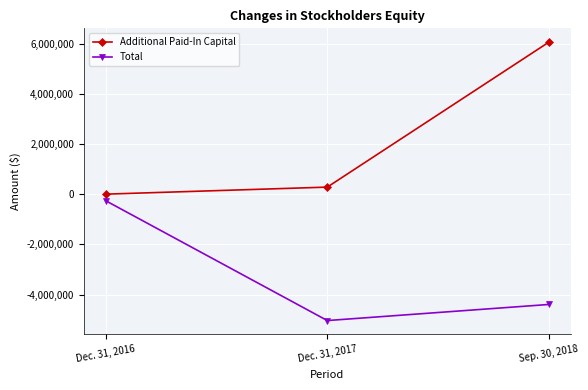

Reading left to right, what are all the values shown in this chart?

Additional Paid-In Capital: 119	280320	6052161
Total: -266220	-5036611	-4395892